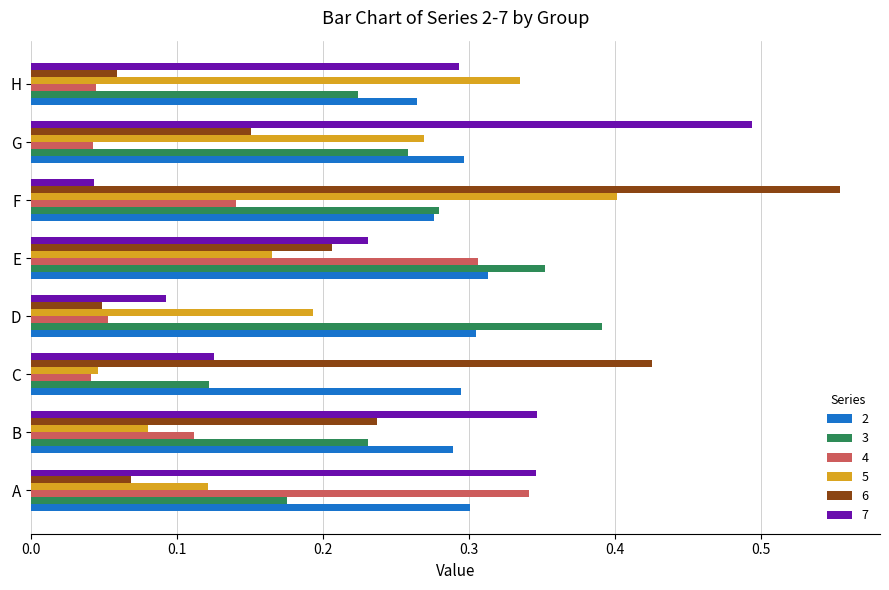

Which series has the widest spread of values?

6